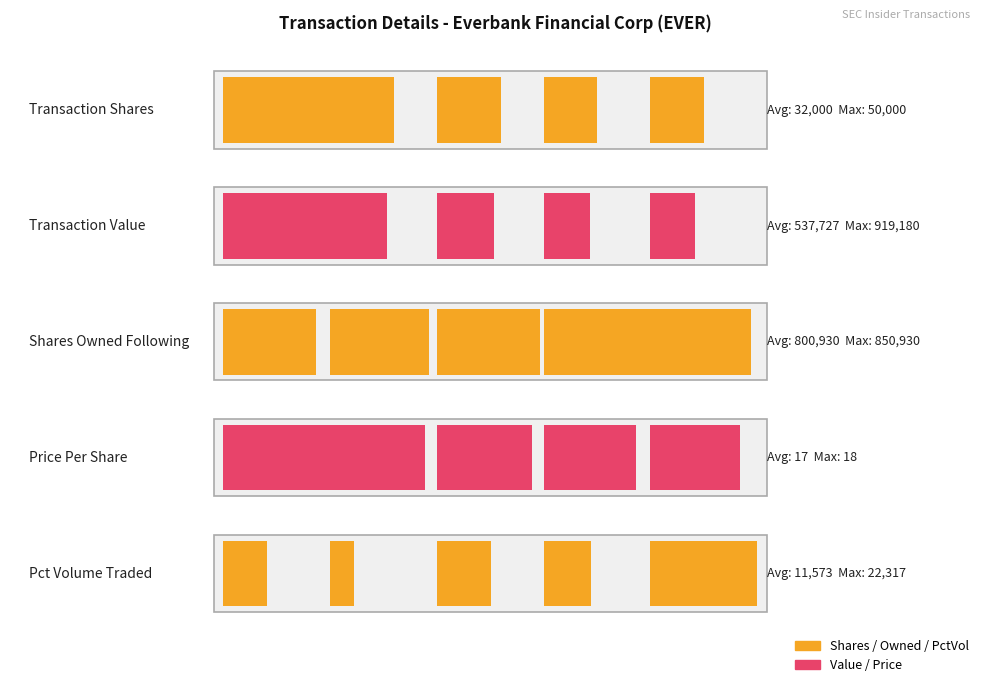

Are the bars horizontal?

No